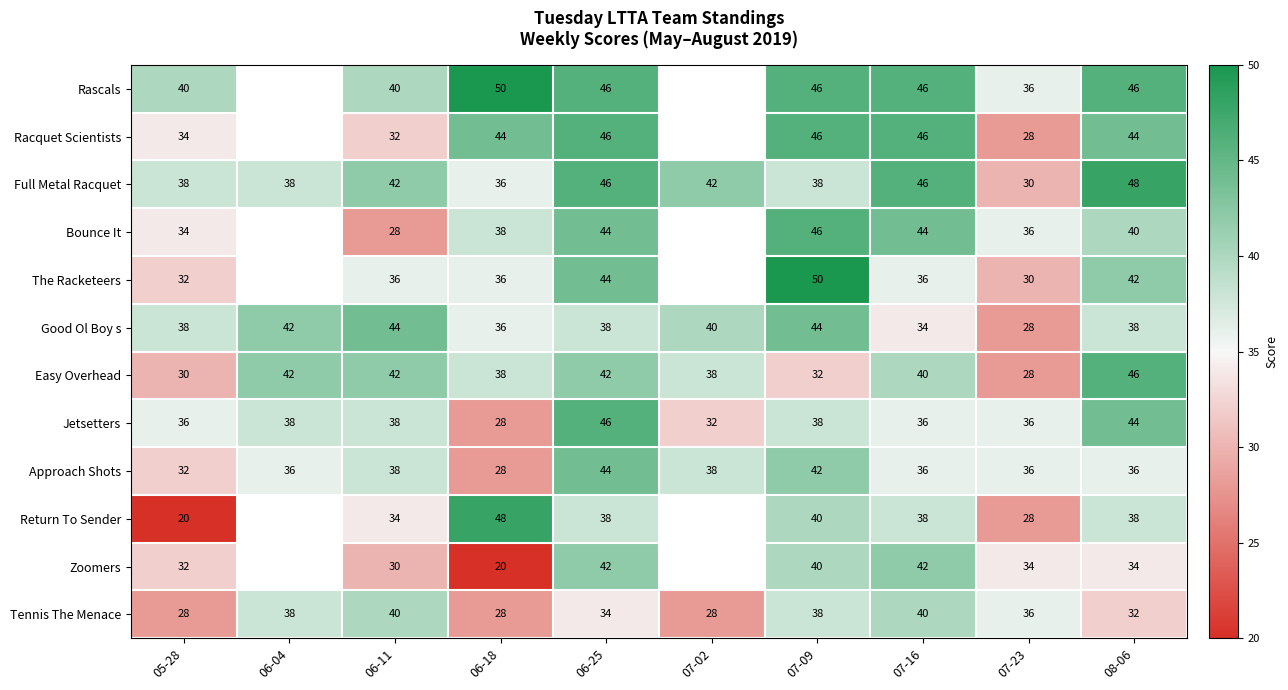

What is the total value across all series at 06-18?

430